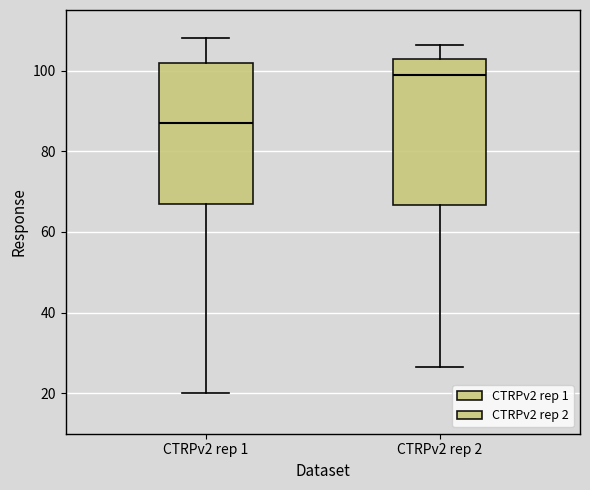

Reading left to right, read every box against the y-axis: the position of its median line, the range the box covers, and the ends of its whiskers. The values are not printed on the chart, so give them approximately, as read against the axis.

CTRPv2 rep 1: median 86, box 66 to 102, whiskers 20 to 108
CTRPv2 rep 2: median 98, box 66 to 102, whiskers 26 to 106